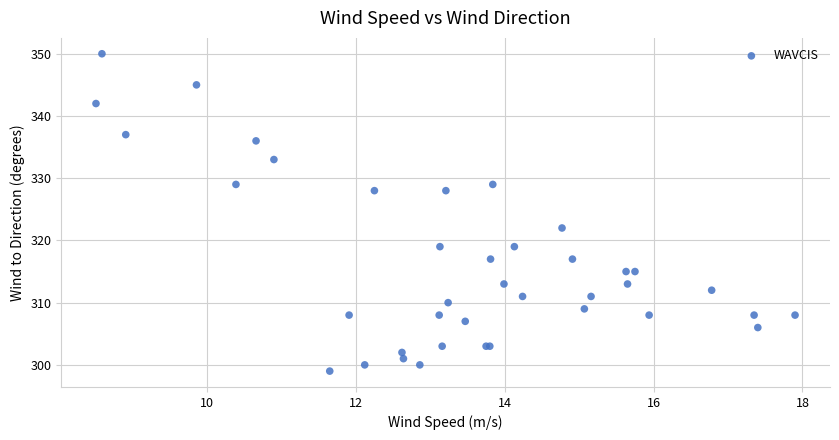

What Y value in the scatter plot is closest to 324?

322